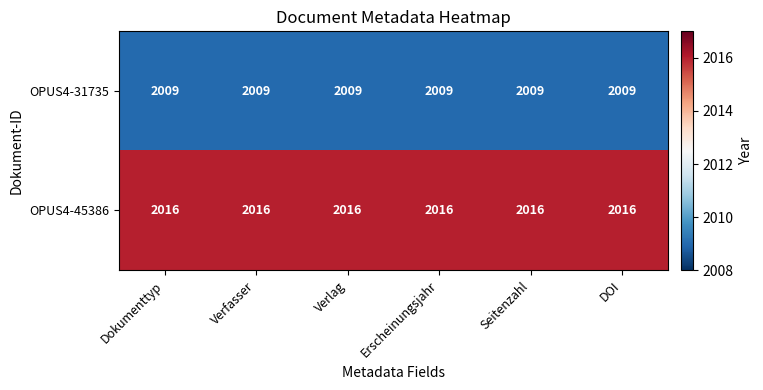

Which series has the largest total across all categories?

OPUS4-45386